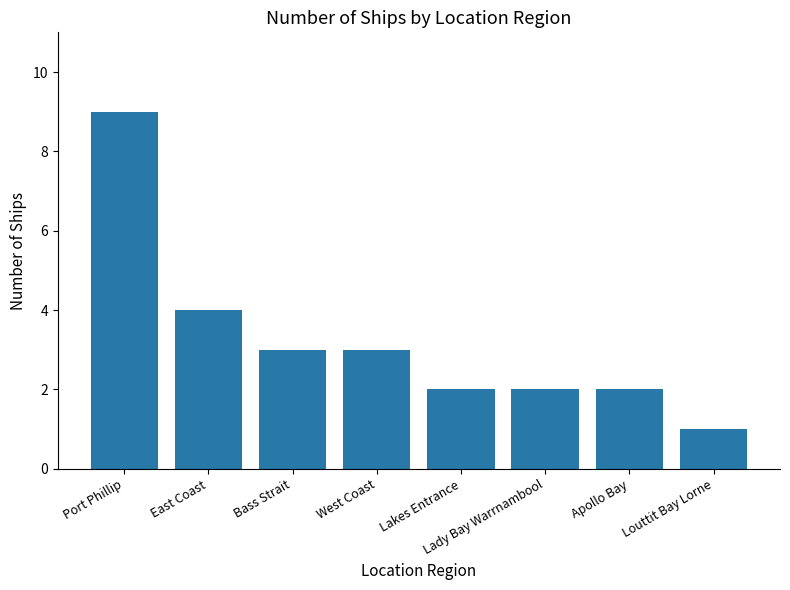

What is the label of the 5th bar from the right?

West Coast